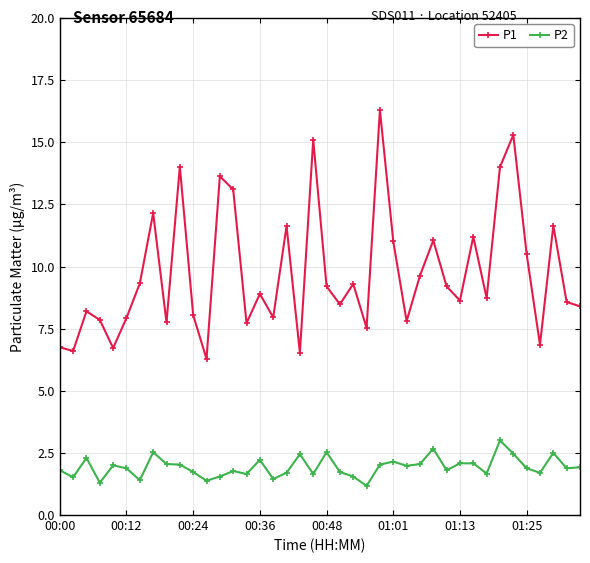

List the series in order of their overall mean, highest first.

P1, P2